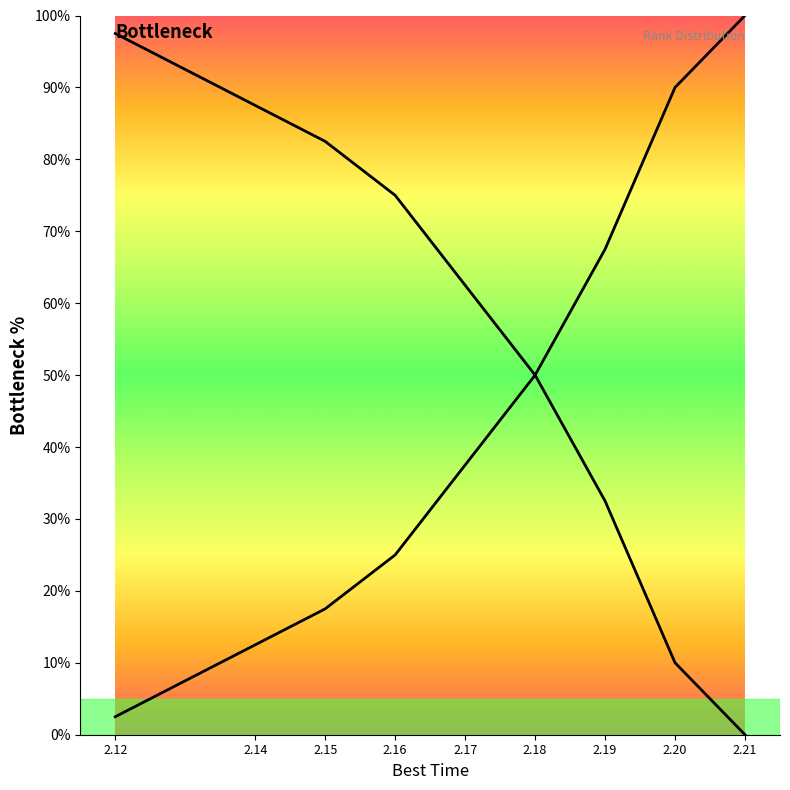

Which category has the lowest value across all series?

2.21